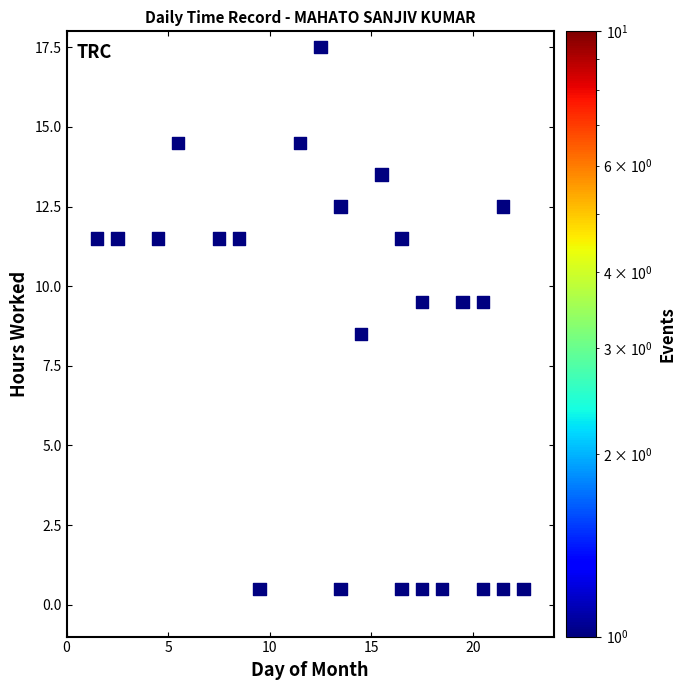

What is the range of X values (max minus min)?

21.0